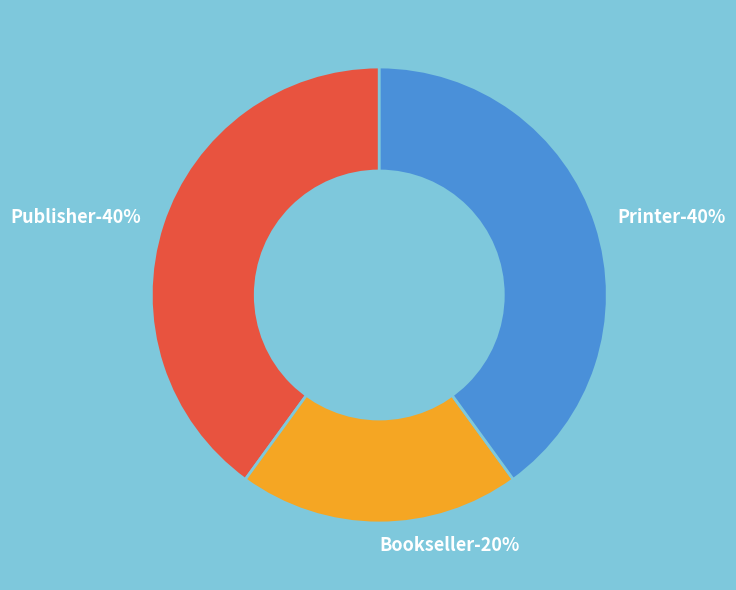

True or false: Publisher accounts for 54% of the total.

False